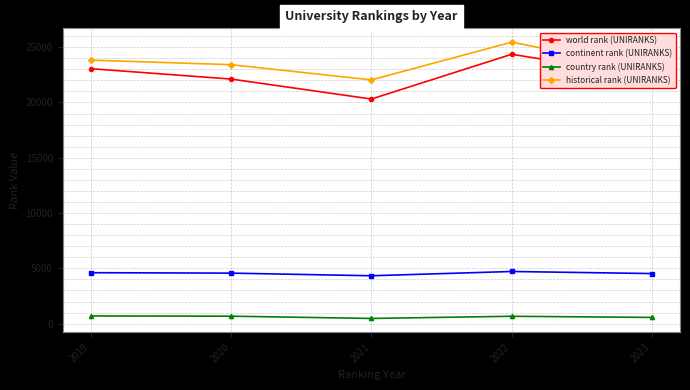

What are all the series names shown in the legend?

world rank (UNIRANKS), continent rank (UNIRANKS), country rank (UNIRANKS), historical rank (UNIRANKS)